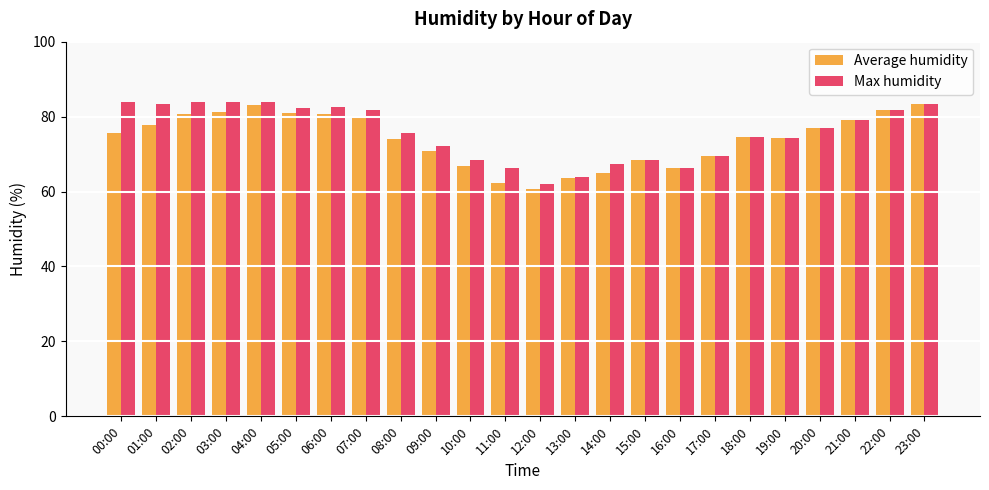

What is the minimum value shown in the chart?

60.6